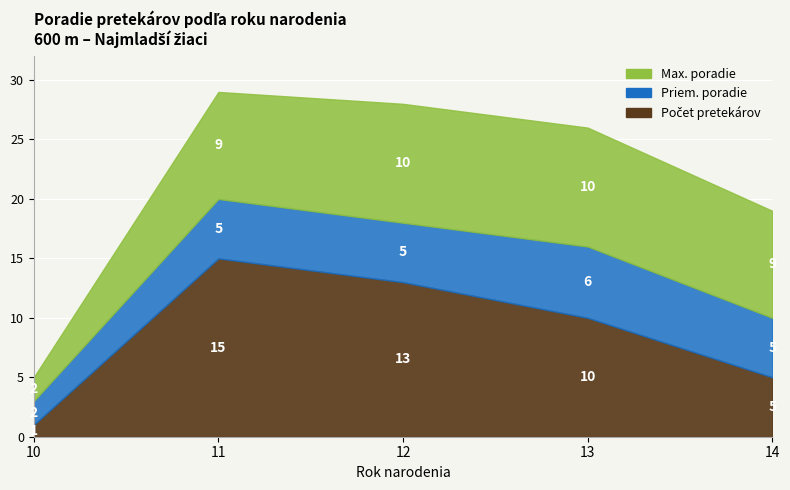

How many lines are shown in the chart?

3